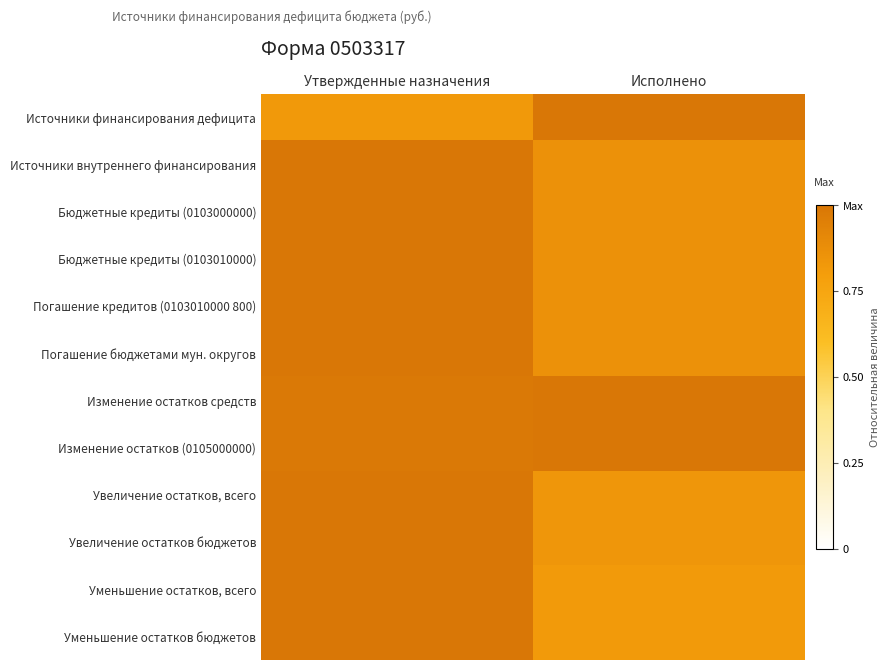

Between Утвержденные назначения and Исполнено, which is larger?

Исполнено